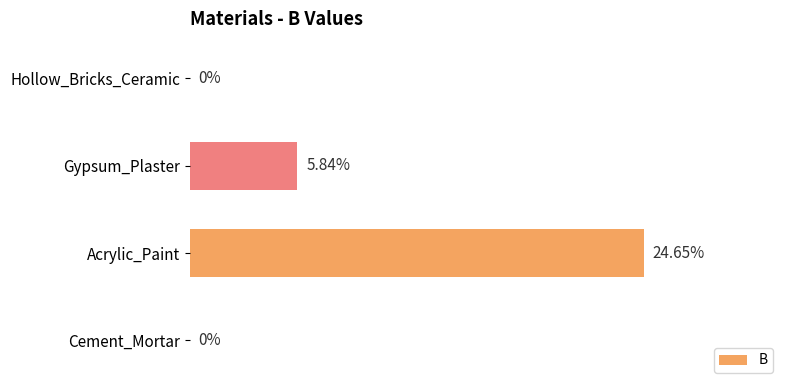

Which category has the highest value across all series?

Acrylic_Paint